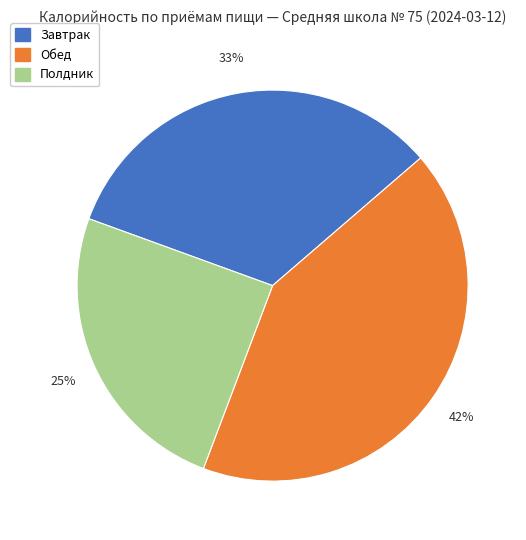

Does any single category account for the majority?

No